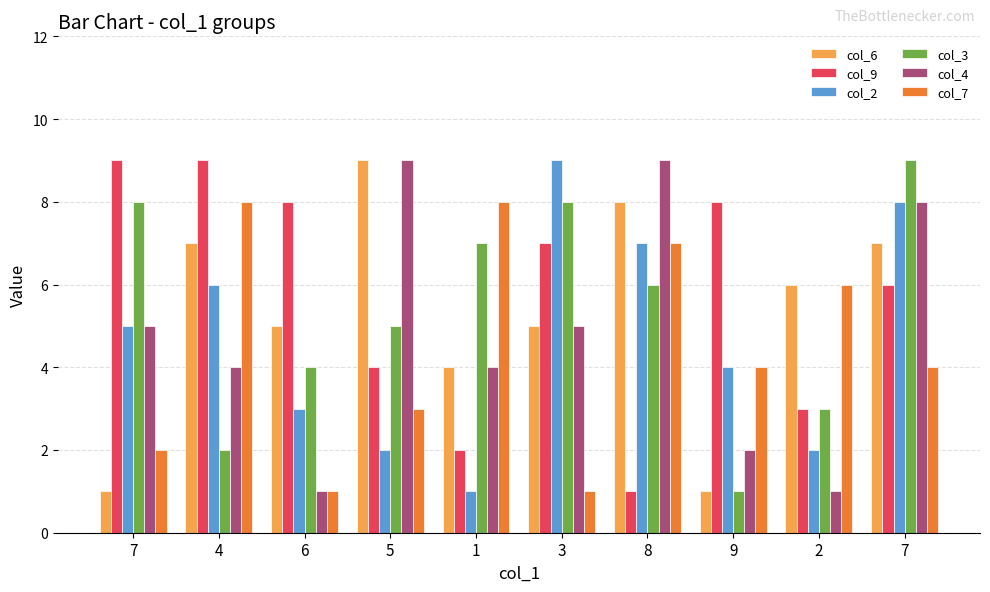

Between 8 and 1, which is larger?

8